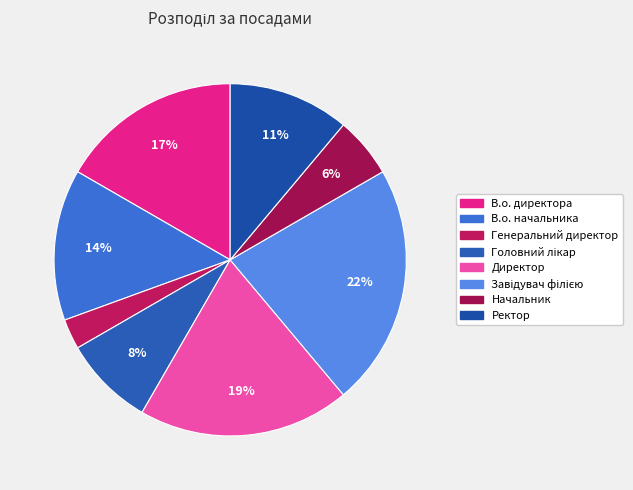

What is the change in value from В.о. начальника to Ректор?

-1